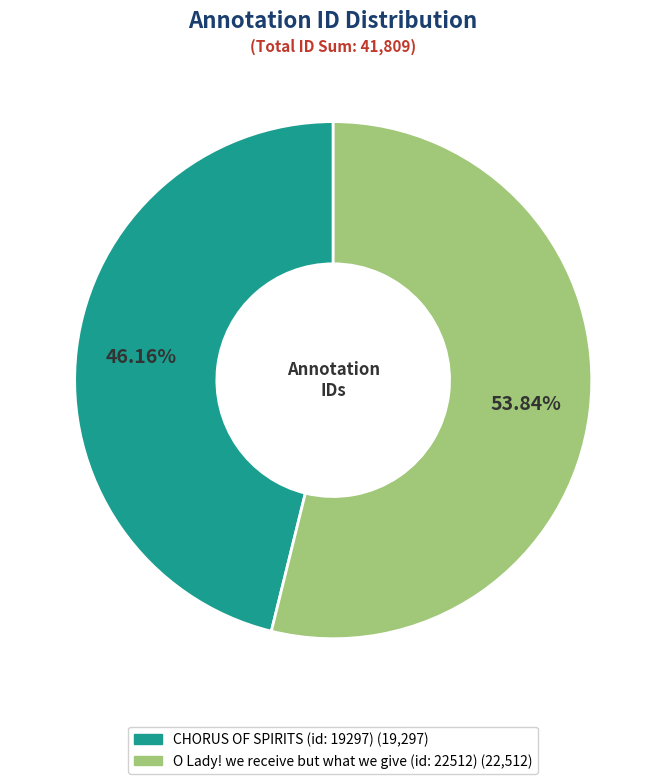

Count the number of slices in the pie.

2